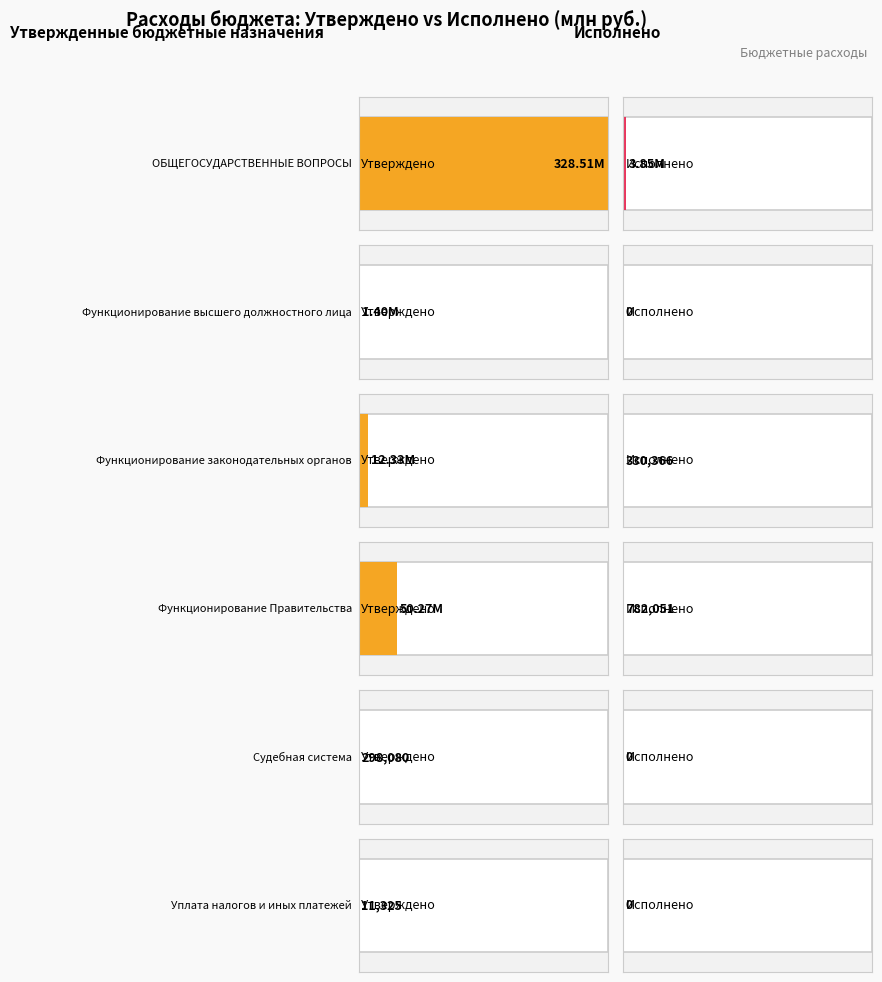

Which series changed the most between Функционирование высшего должностного лица and Функционирование Правительства?

Утверждено